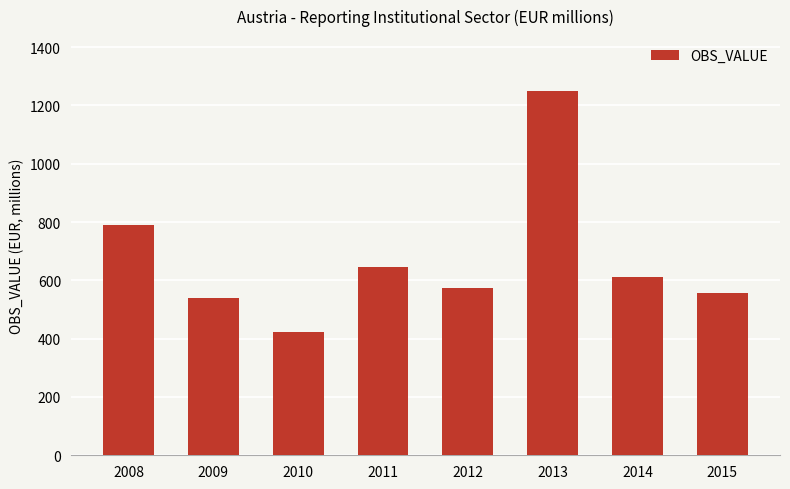

Are the bars horizontal?

No